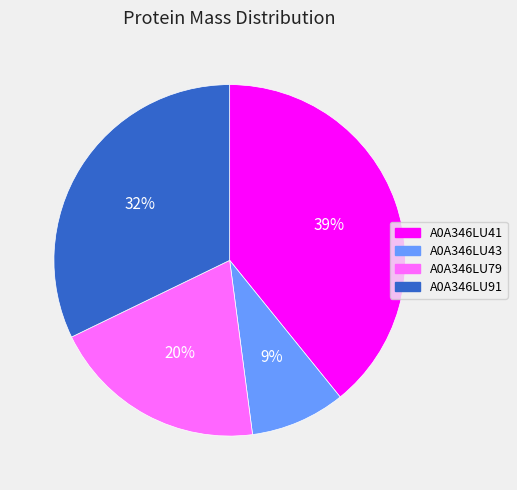

Which has a higher value, A0A346LU79 or A0A346LU43?

A0A346LU79